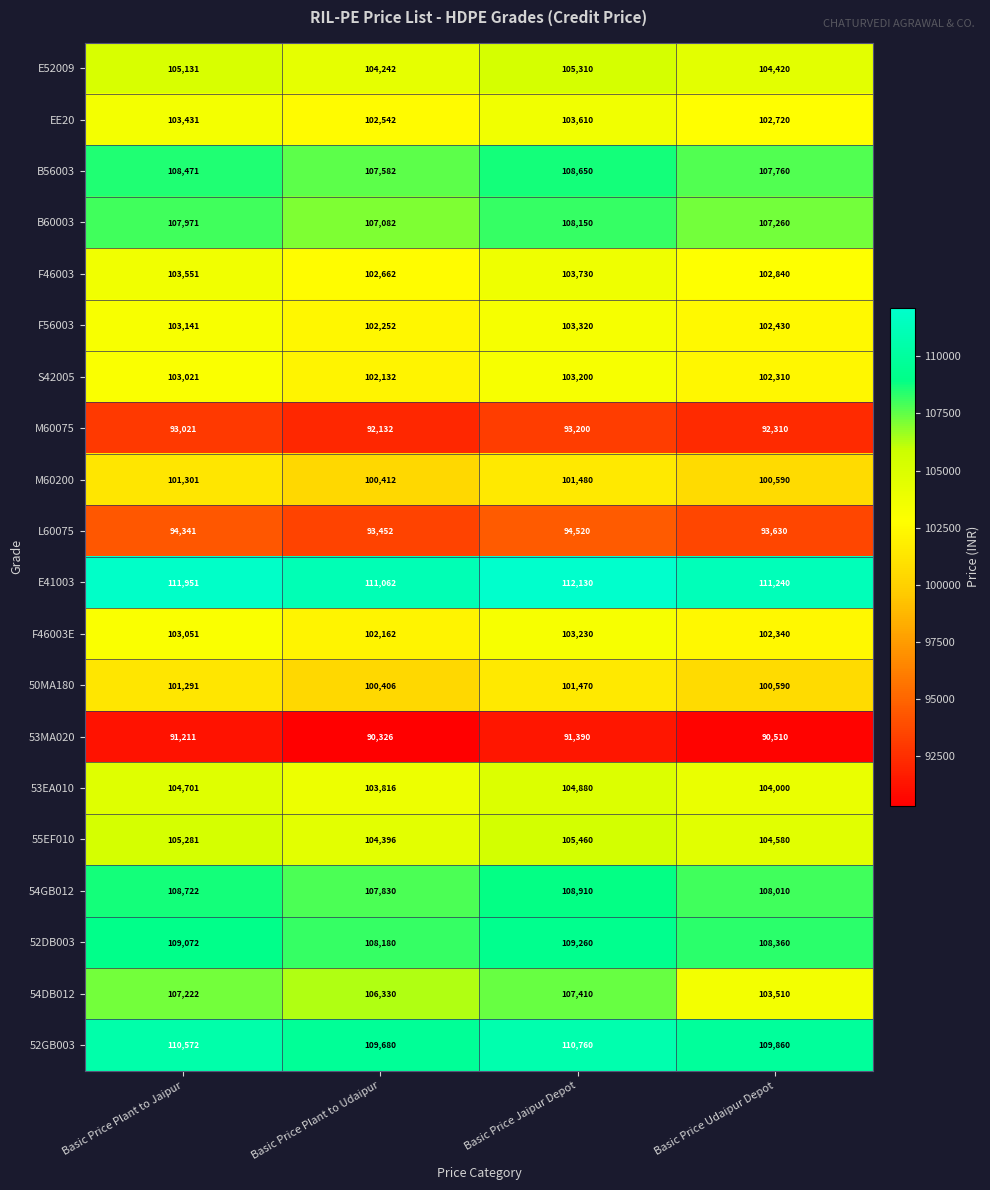

What is the approximate value of 54GB012 at Basic Price Plant to Udaipur?

107830